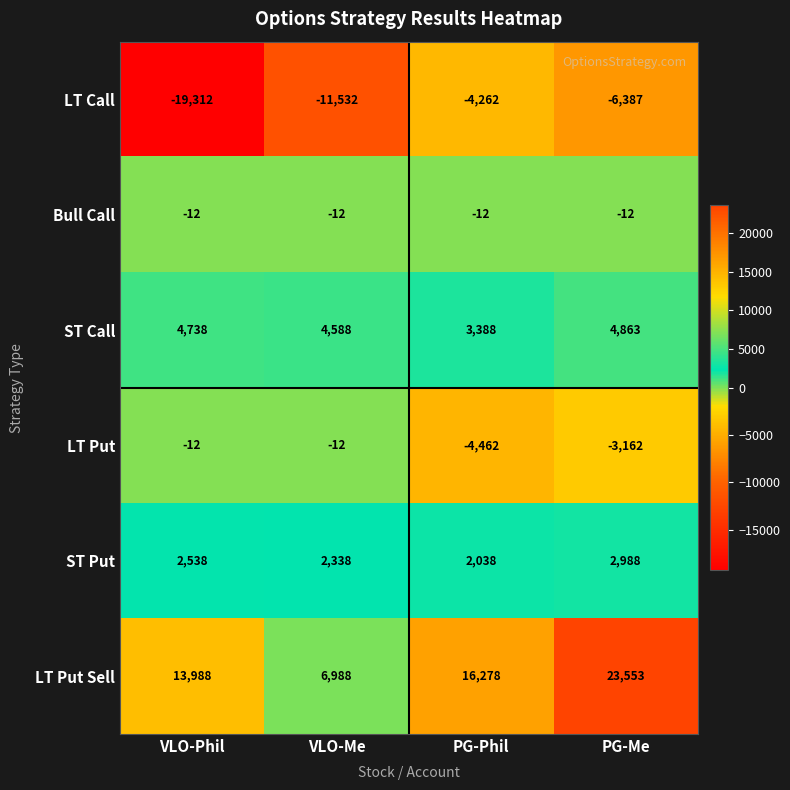

What value does the Bull Call series have at VLO-Me?

-12